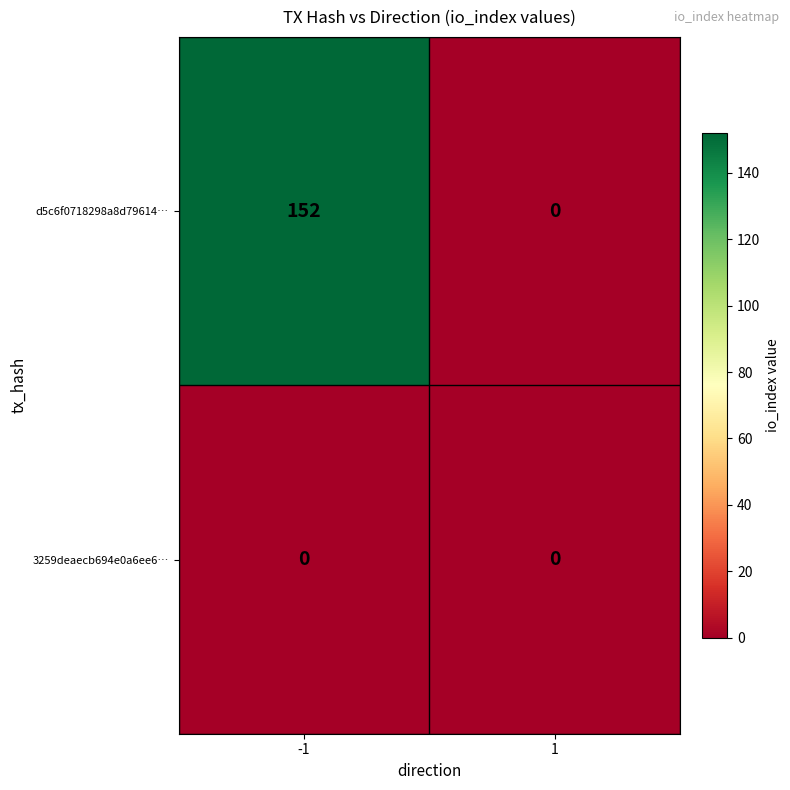

The value of 3259deaecb694e0a6ee6… at -1 is 0. True or false?

True